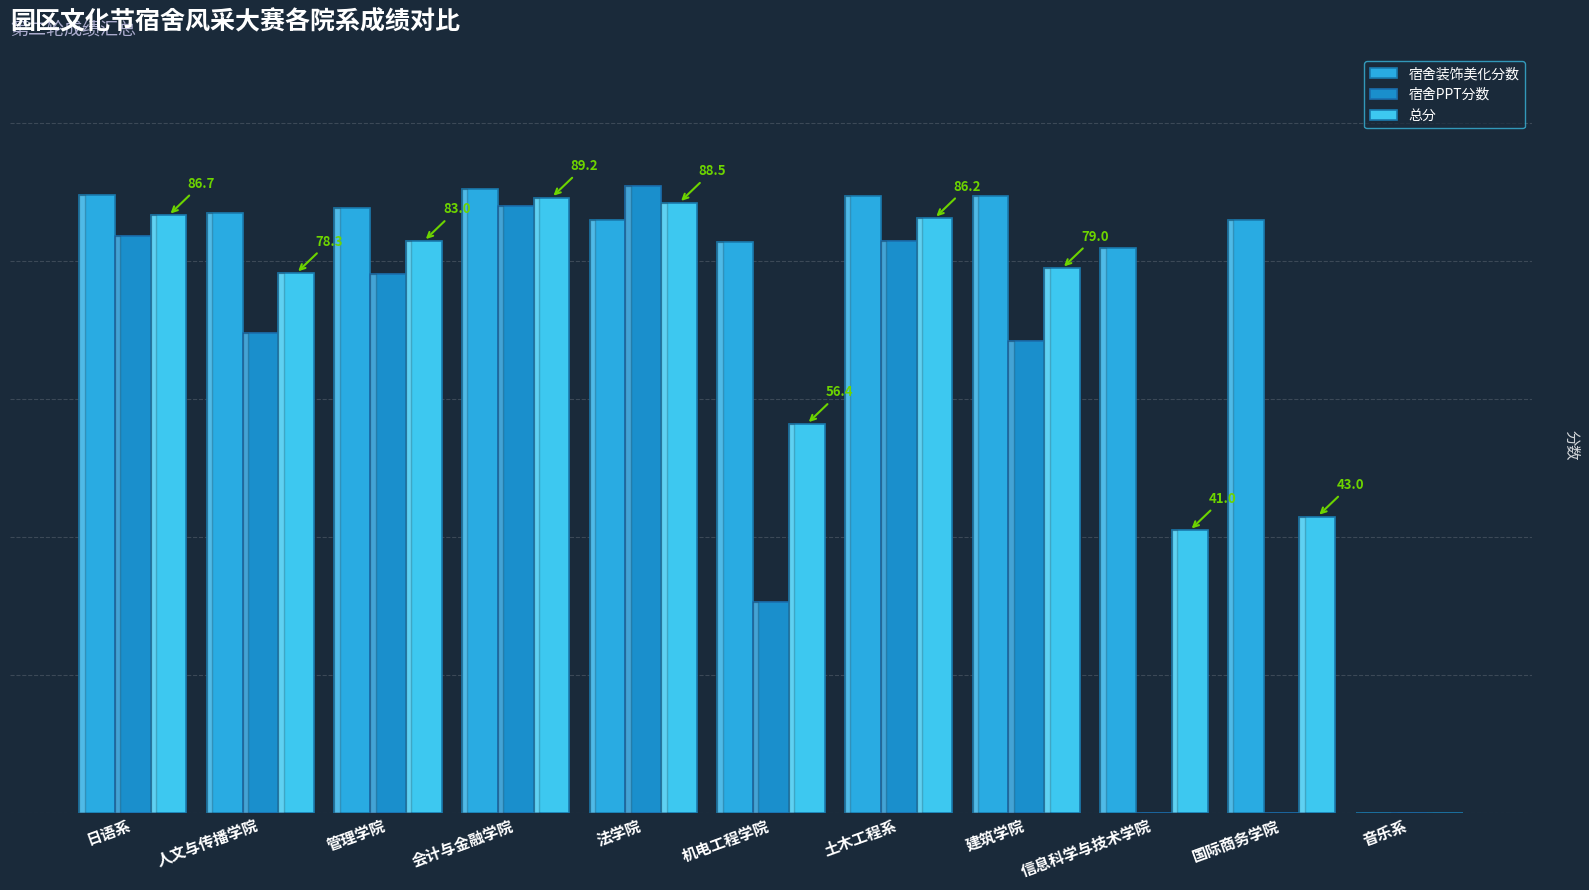

What is the sum of all 宿舍装饰美化分数 values?

870.8